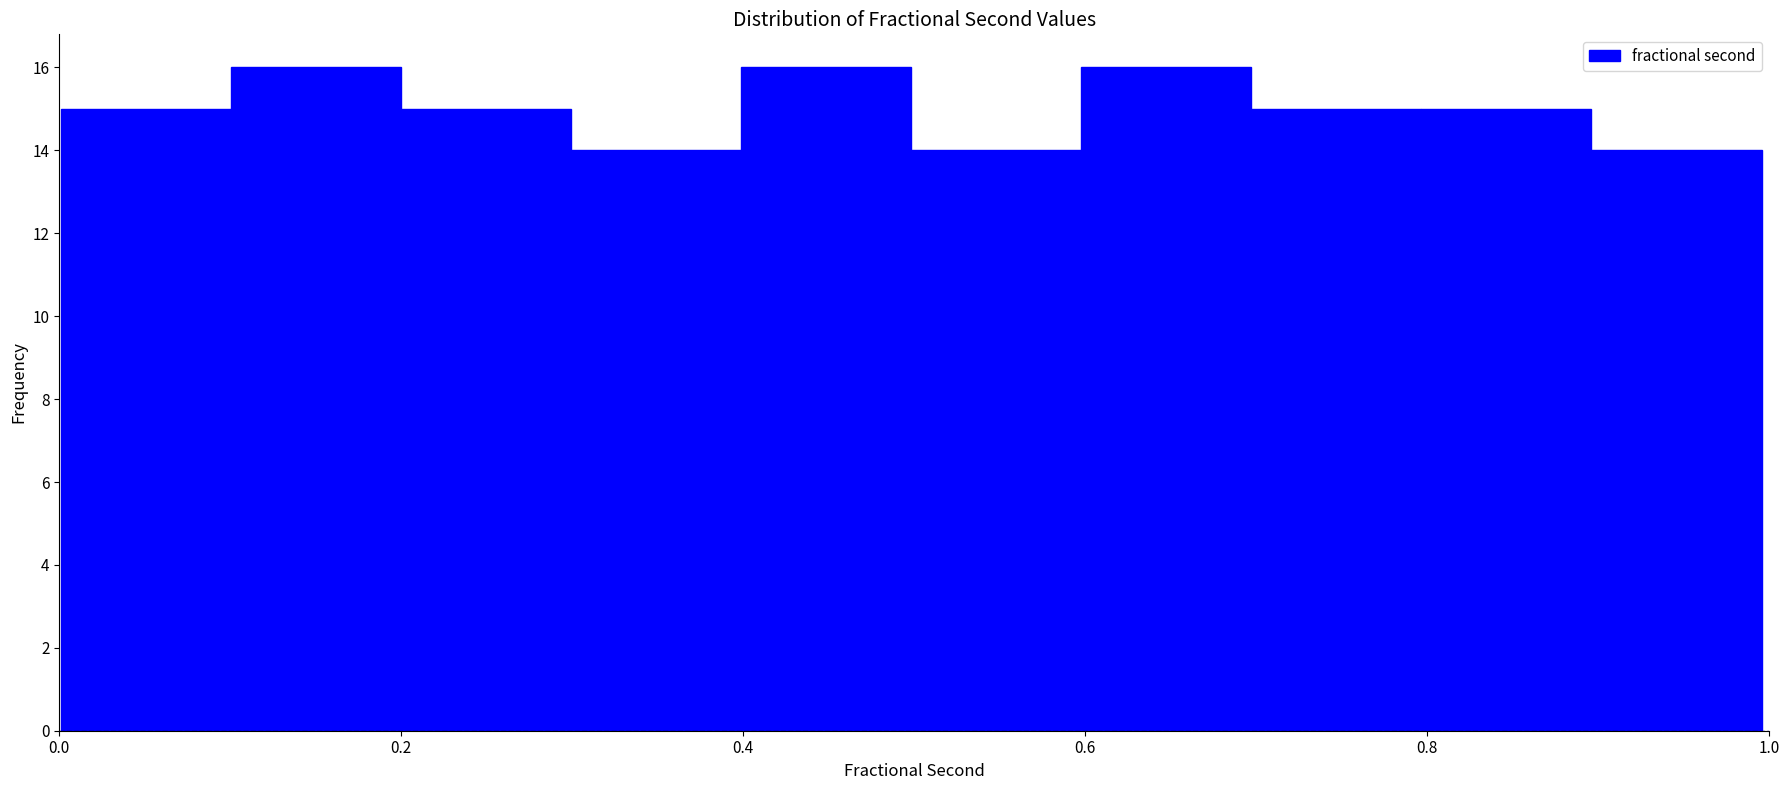

Reading left to right, list every bar in this chart as the range it spans on the x-axis followed by its height. Neither the bar edges nor the heights are printed on the chart, so give them approximately, as read against the axes.

0.0 to 0.1: 15
0.1 to 0.2: 16
0.2 to 0.3: 15
0.3 to 0.4: 14
0.4 to 0.5: 16
0.5 to 0.6: 14
0.6 to 0.7: 16
0.7 to 0.8: 15
0.8 to 0.9: 15
0.9 to 1.0: 14